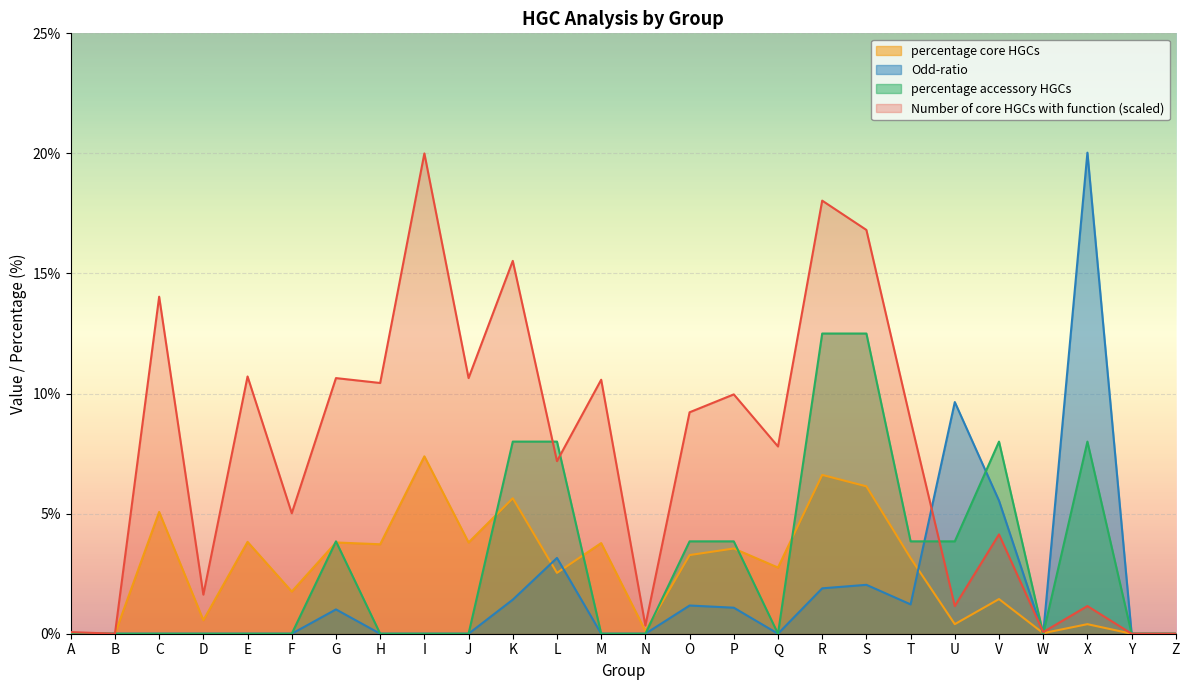

What is the total value across all series at H?

14.2